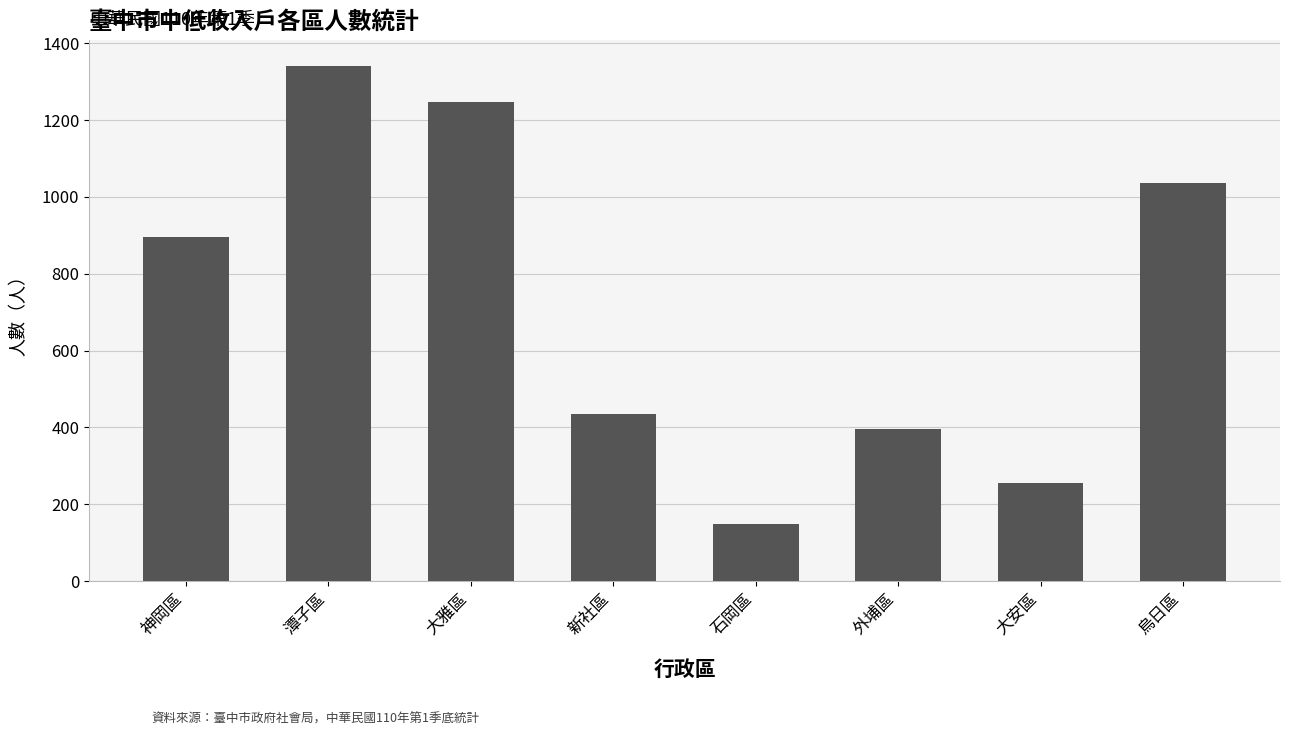

What is the sum of all values?

5753